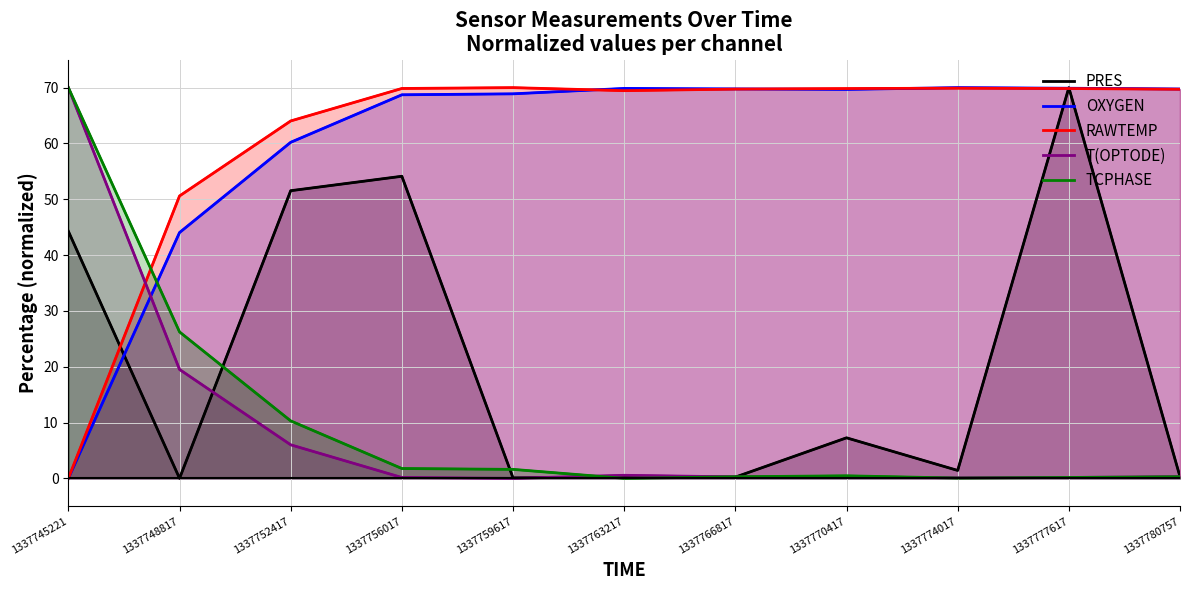

What is the approximate value of T(OPTODE) at 1337770417?

0.2